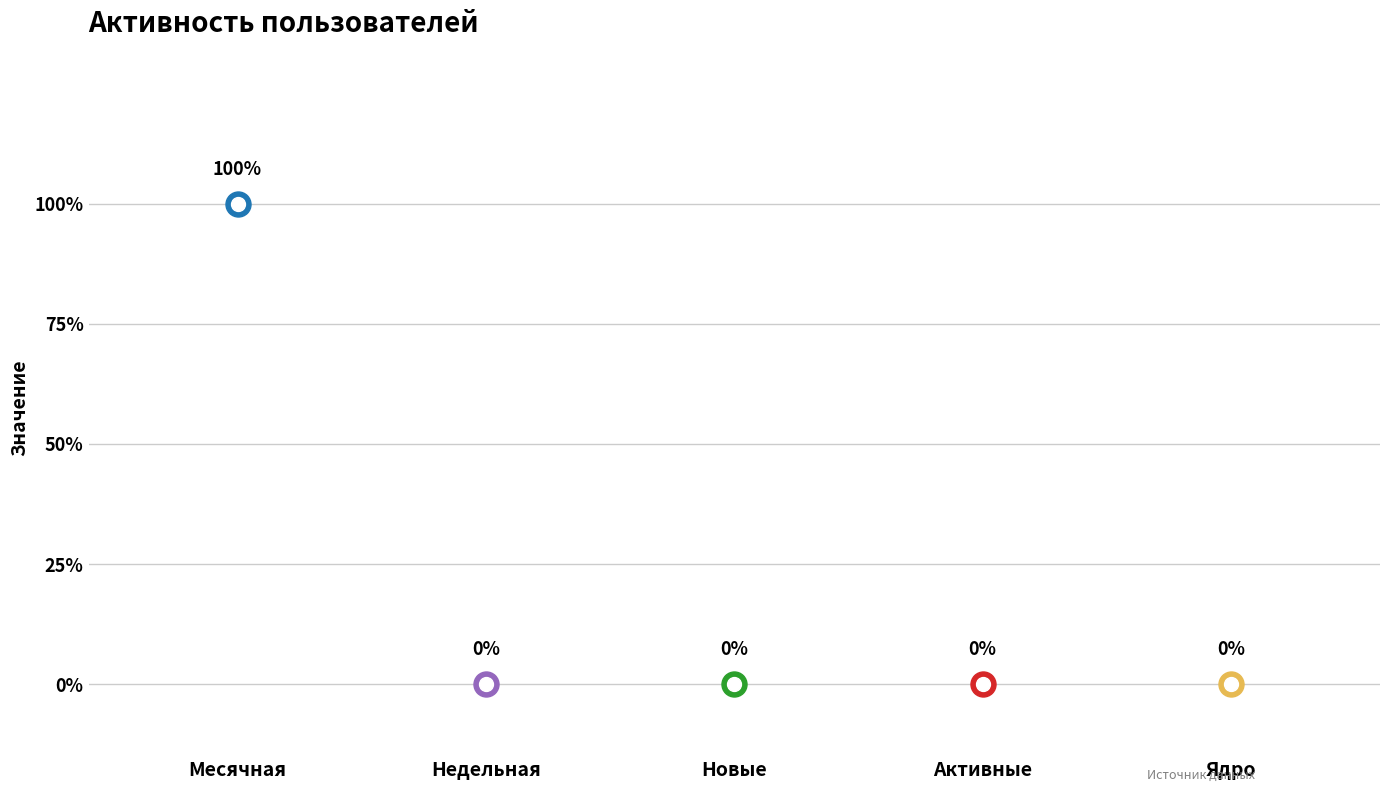

Is the value of Активные at 2024-03-26 greater than the value of Месячная at 2024-03-25?

No